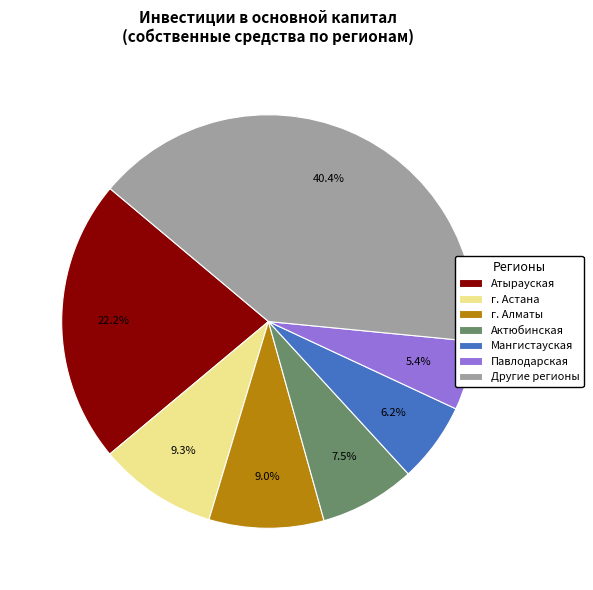

Is there a majority slice in this chart?

No